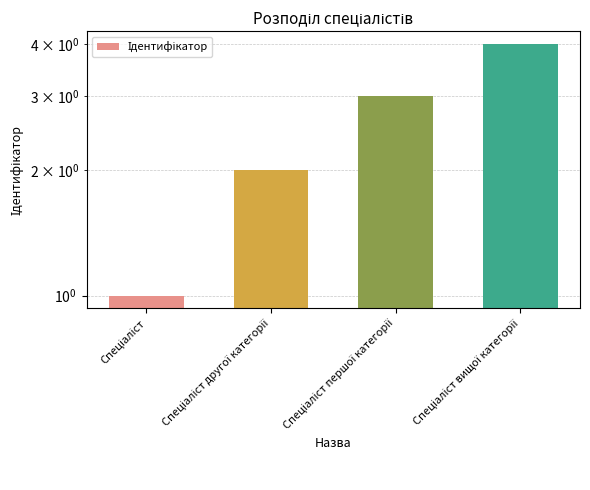

What is the label of the 4th bar from the left?

Спеціаліст вищої категорії